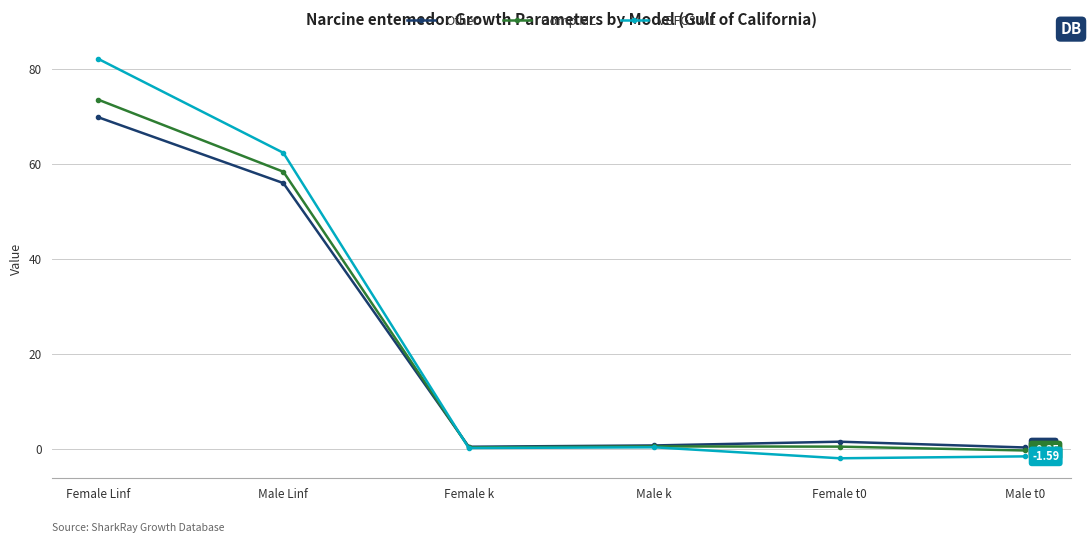

Which series has the largest range (max minus min)?

VBFG3 ML